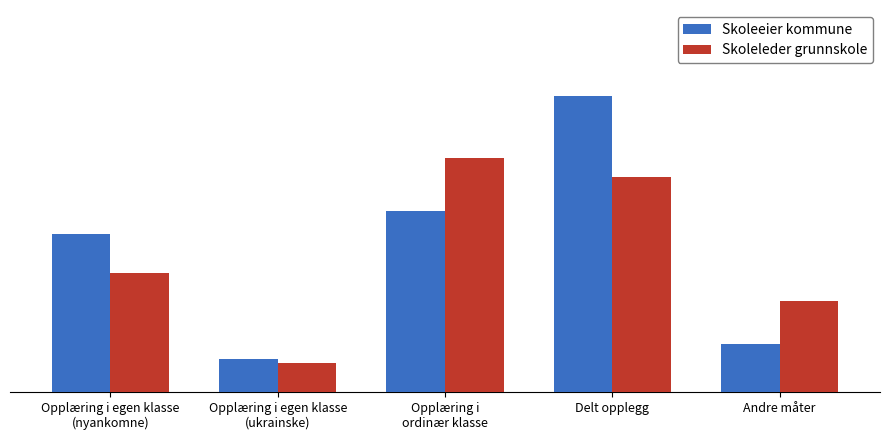

Are the bars grouped side by side (vs. stacked)?

Yes